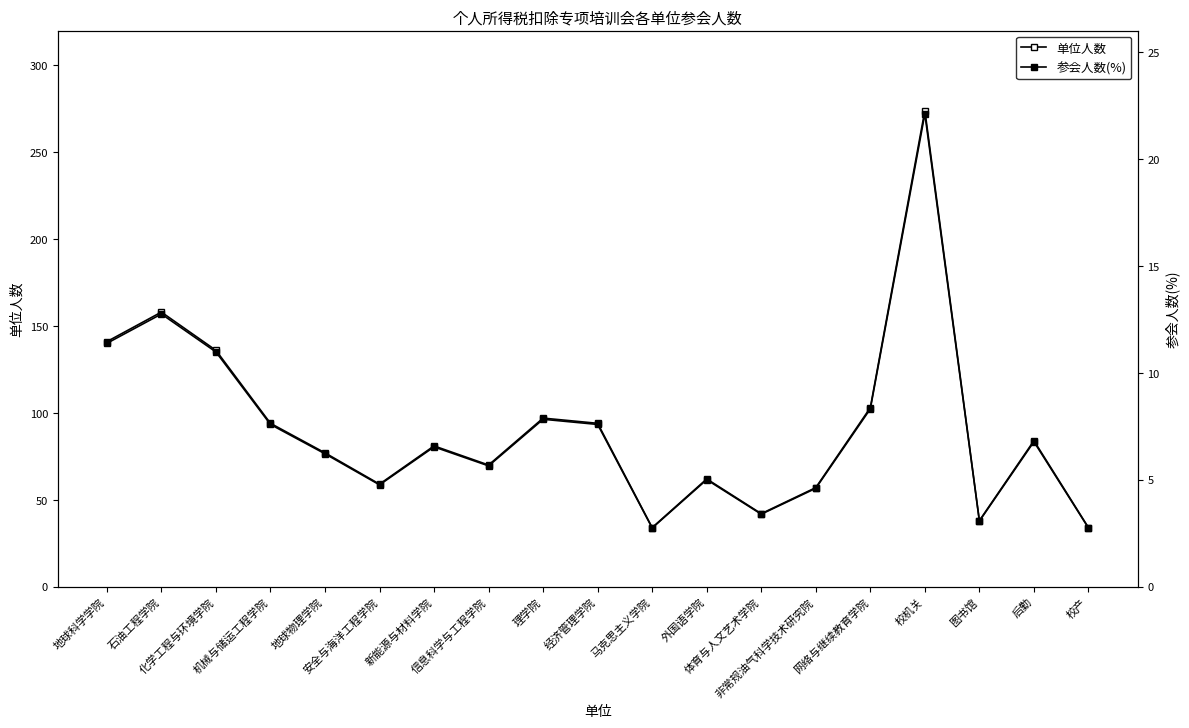

How many lines are shown in the chart?

2